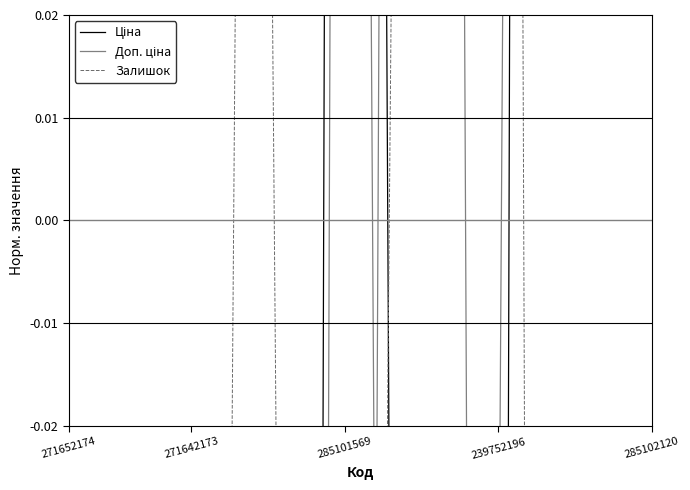

True or false: Залишок has a value of -0.2 at 7.

False